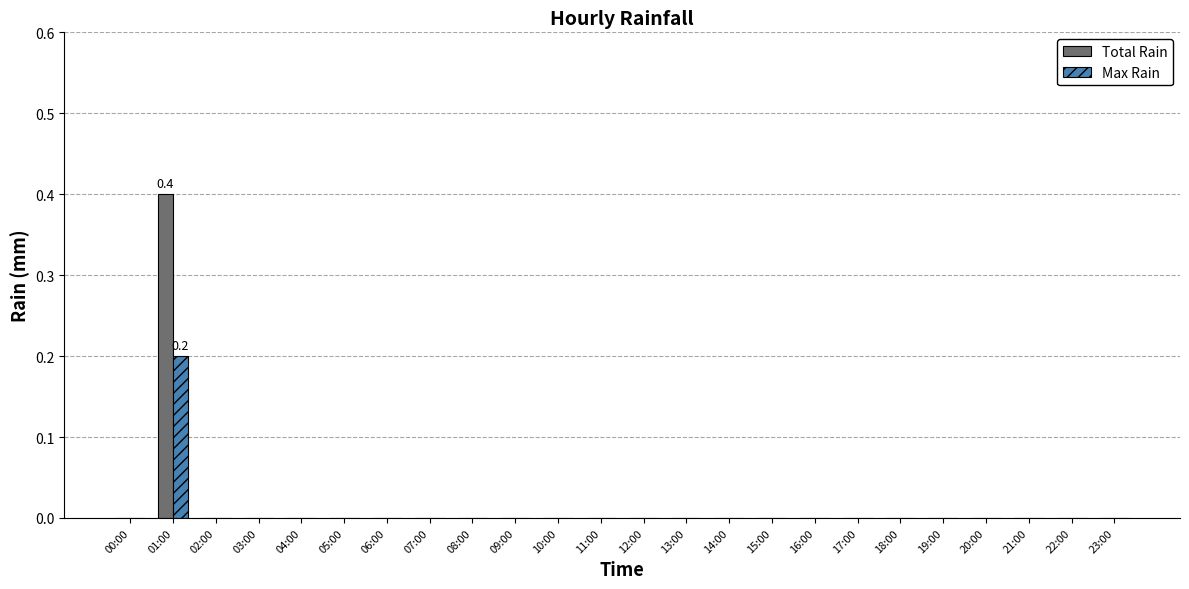

Which series has the largest range (max minus min)?

Total Rain